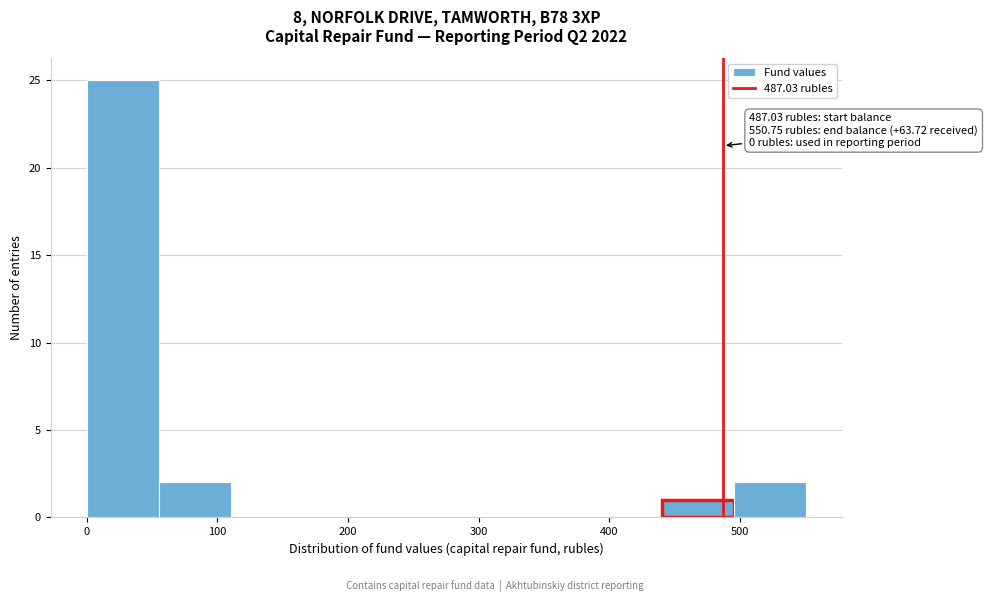

Which range on the x-axis has the tallest bar?

0 to 60